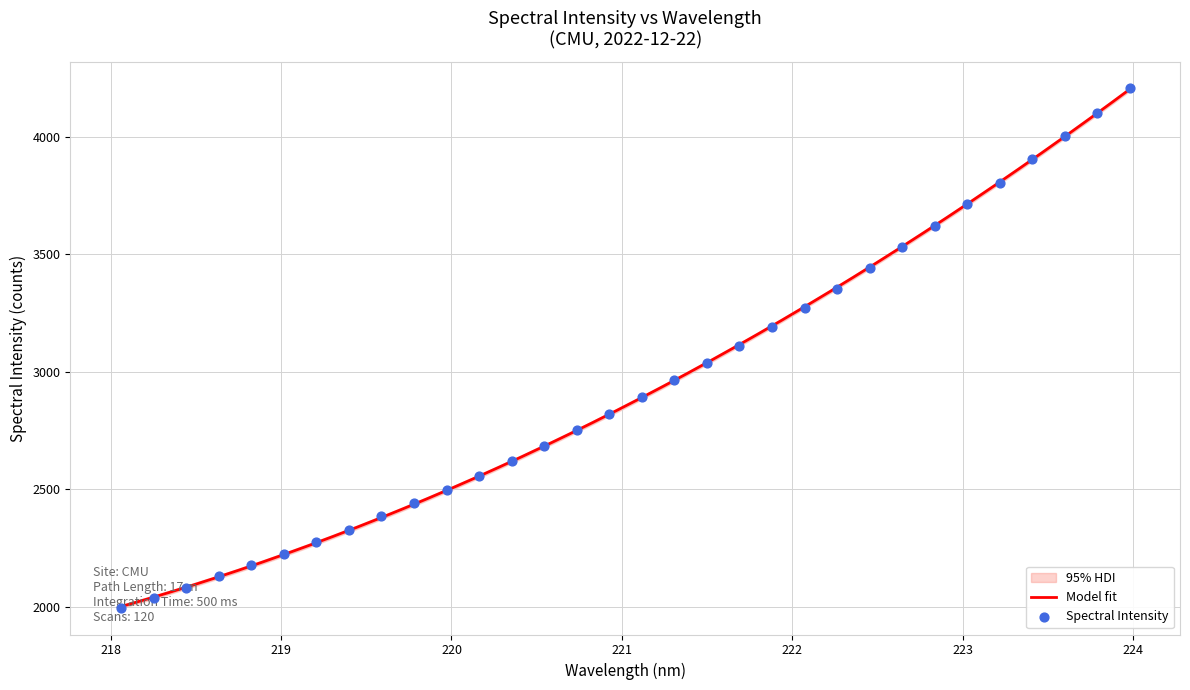

What is the lowest value of the Model fit series?

1999.9